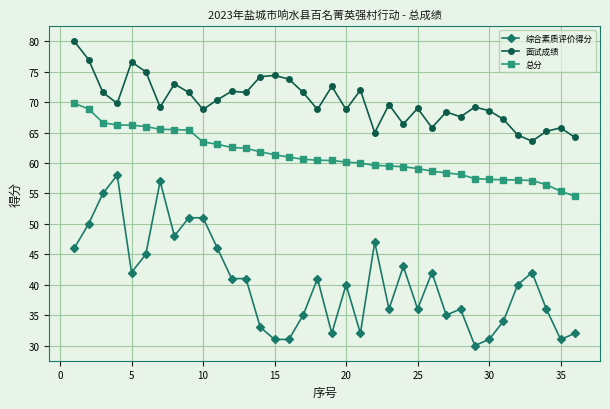

Which series has the largest total across all categories?

面试成绩